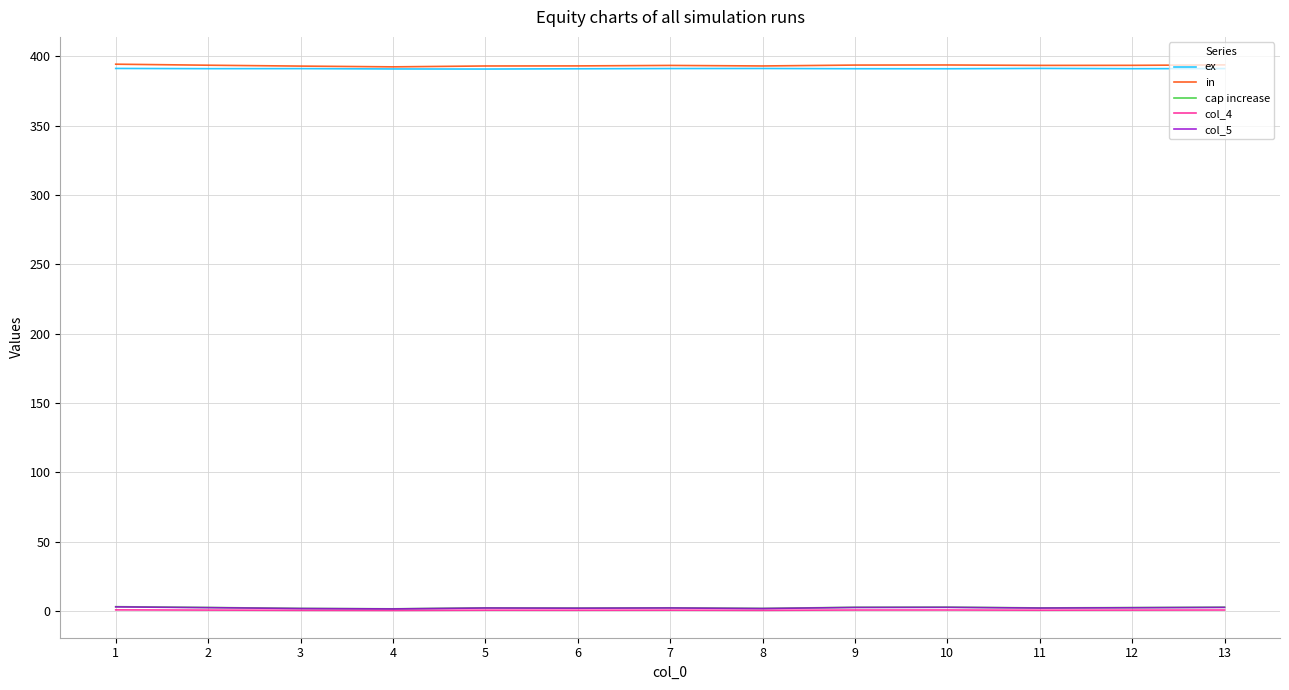

What is the maximum value shown in the chart?

394.3